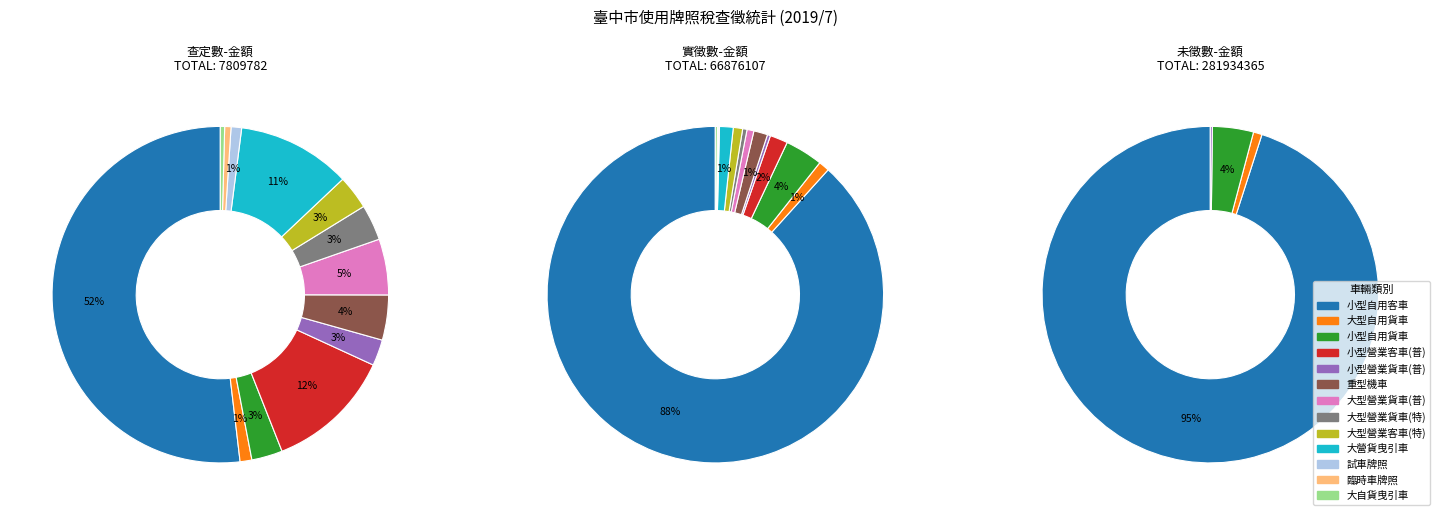

True or false: 大型自用貨車 accounts for 6% of the total.

False